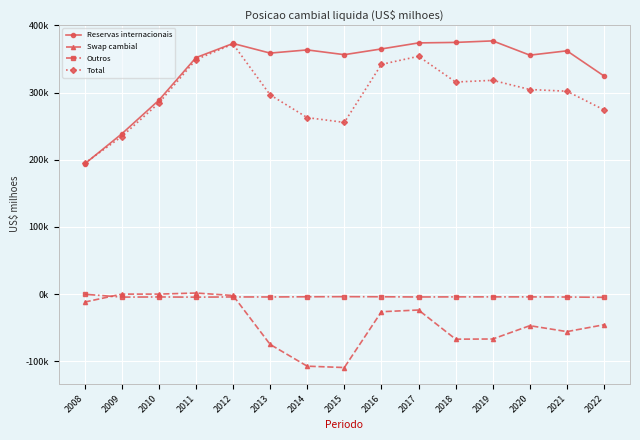

Does the chart have visible grid lines?

Yes